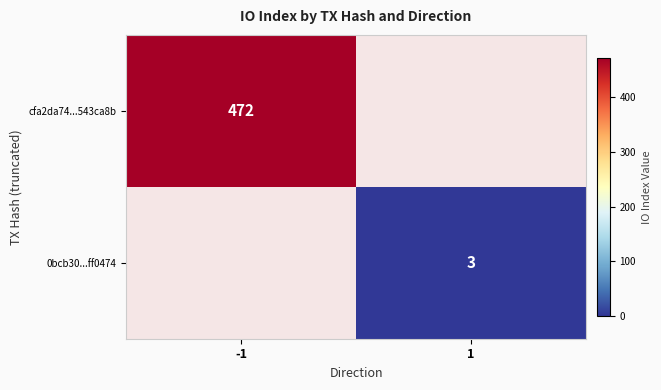

What is the total value across all series at -1?

472